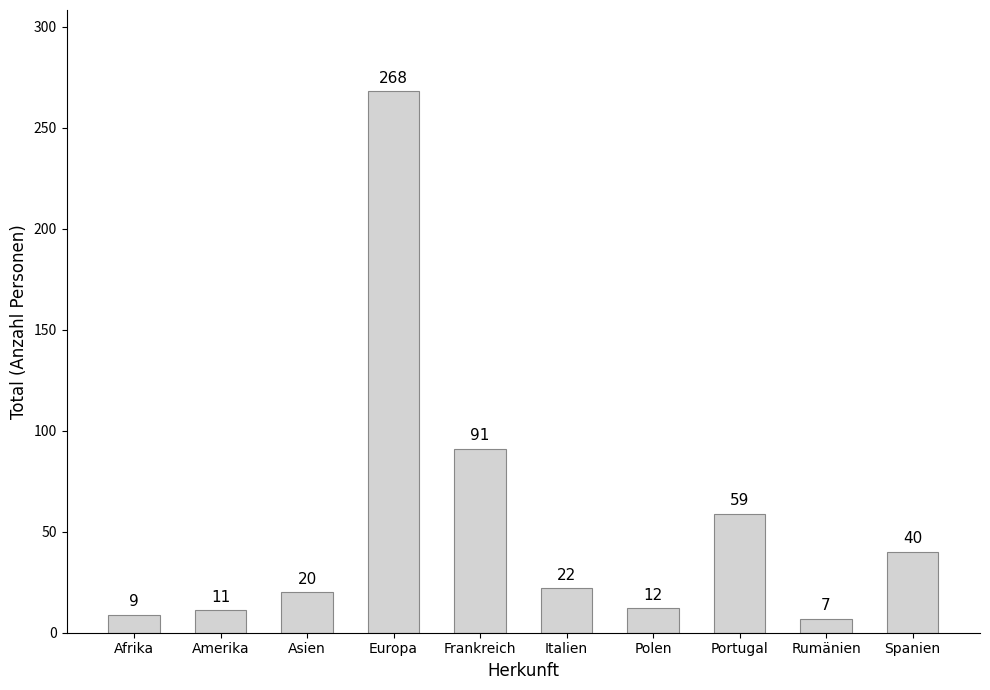

What is the label of the 6th bar from the left?

Italien